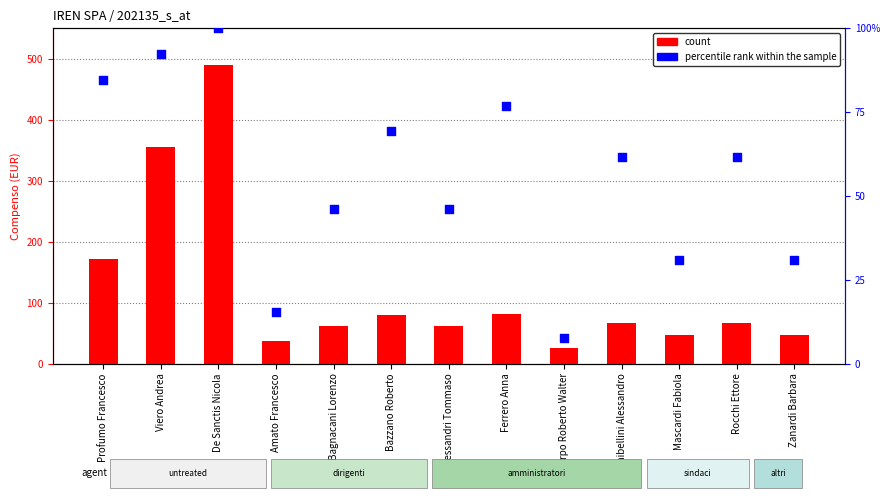

What is the total value across all series at Bagnacani Lorenzo?

62046.2